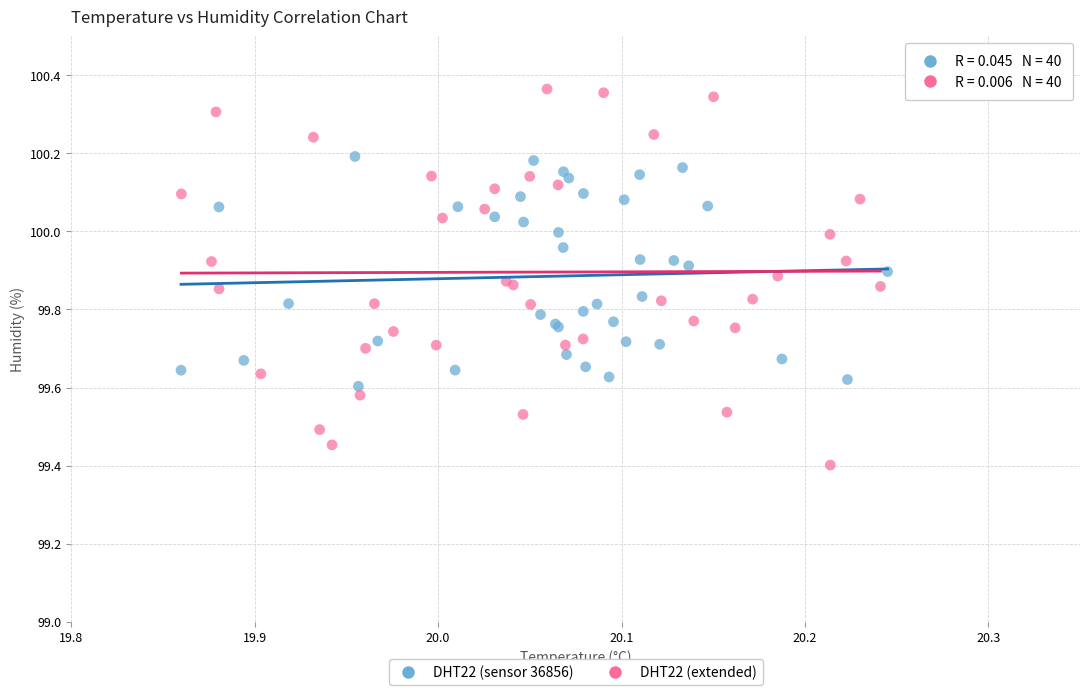

Which series contains the lowest Y value?

DHT22 (extended)